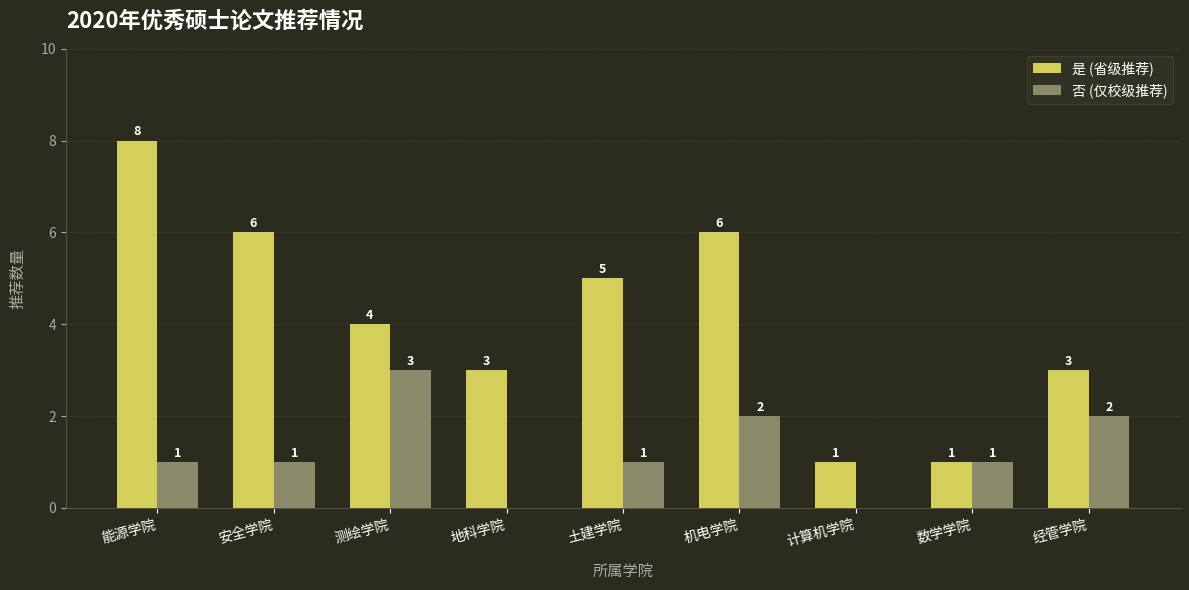

At which label is 是 (省级推荐) closest to 4?

测绘学院